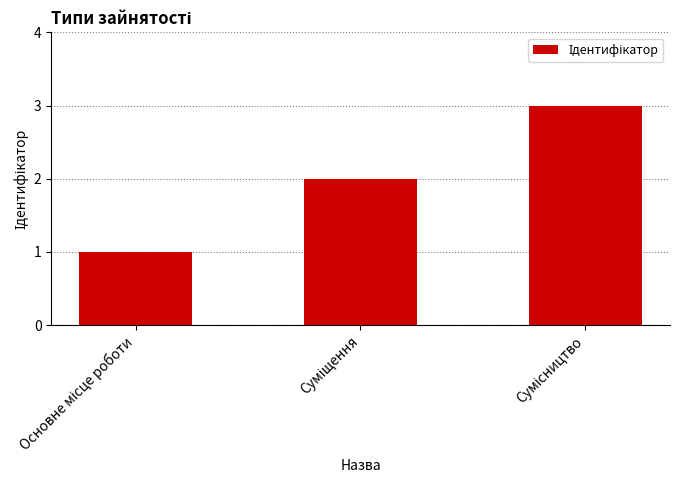

What is the sum of all values?

6